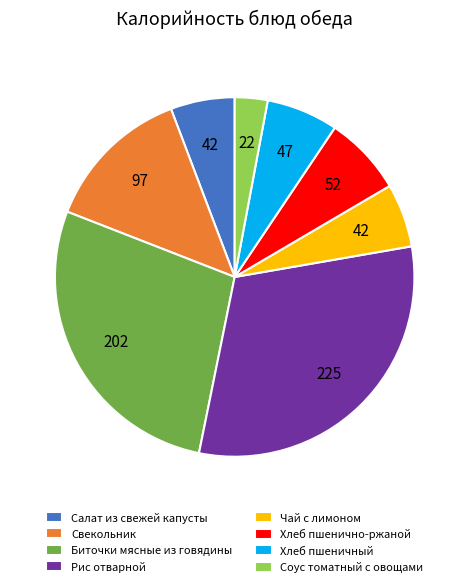

Which has a higher value, Хлеб пшеничный or Салат из свежей капусты?

Хлеб пшеничный